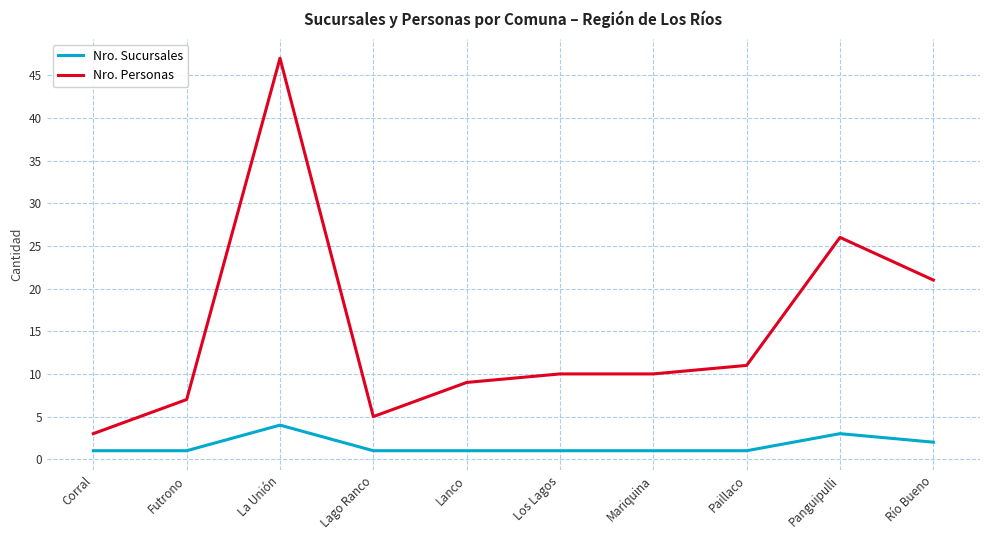

What are all the series names shown in the legend?

Nro. Sucursales, Nro. Personas